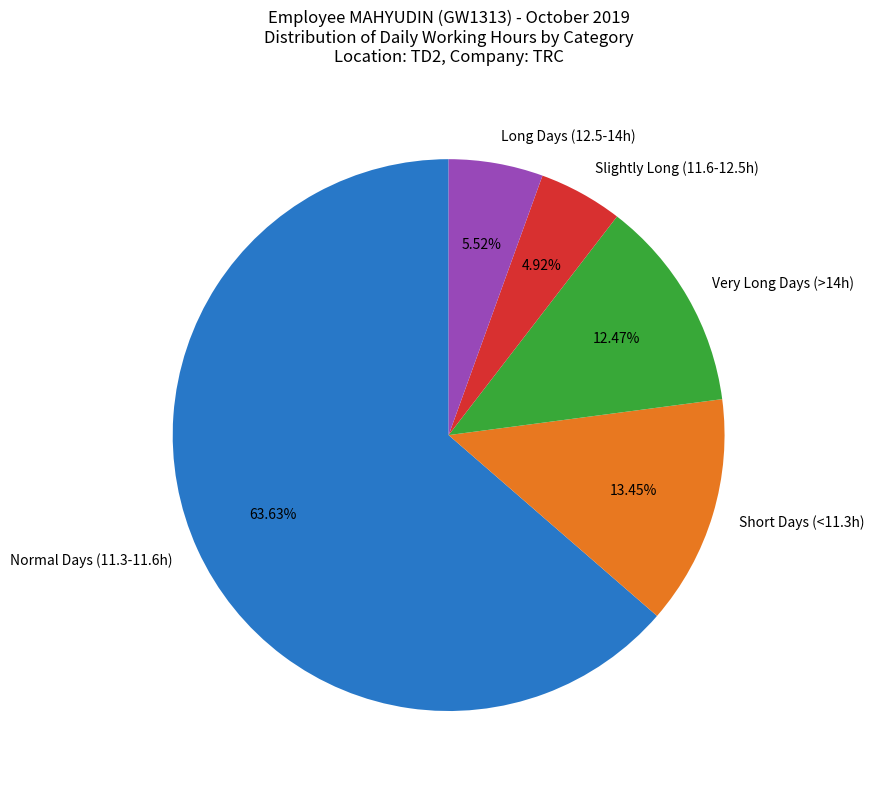

Is there any slice that represents more than half of the pie?

Yes